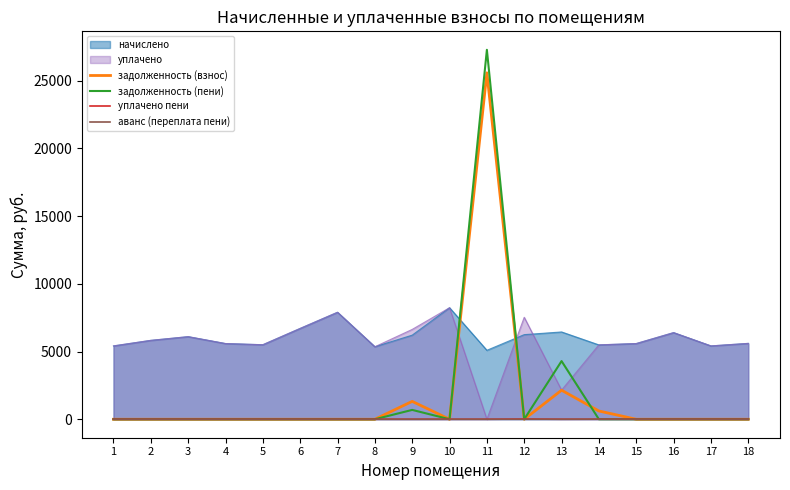

What is the sum of all уплачено пени values?

15.2